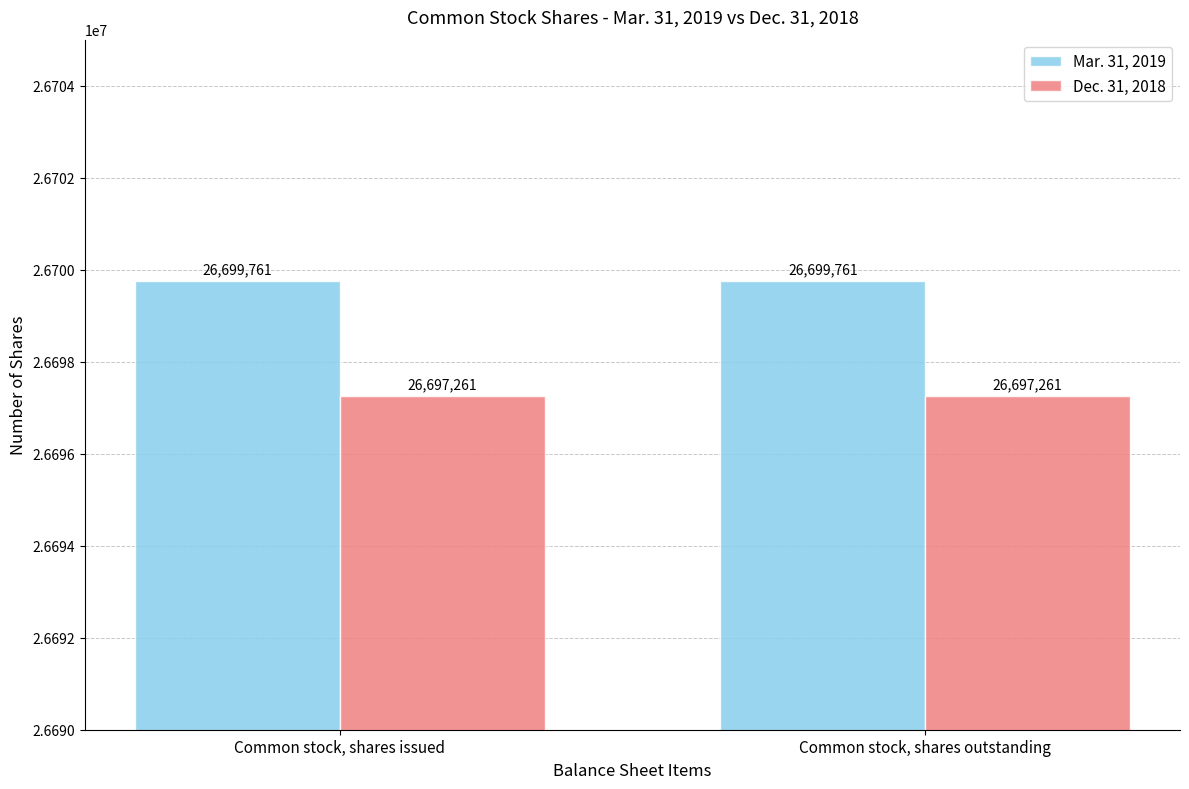

List the series in order of their overall mean, highest first.

Mar. 31, 2019, Dec. 31, 2018